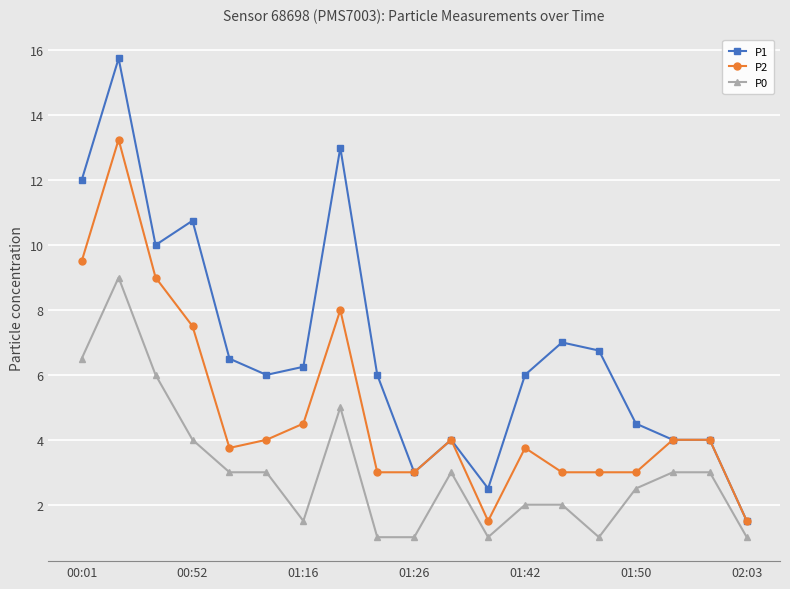

List the series in order of their overall mean, lowest first.

P0, P2, P1